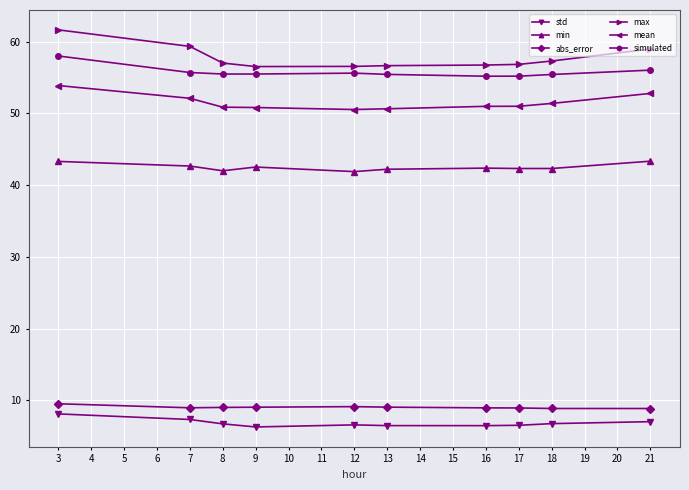

What is the minimum value for mean?

50.5